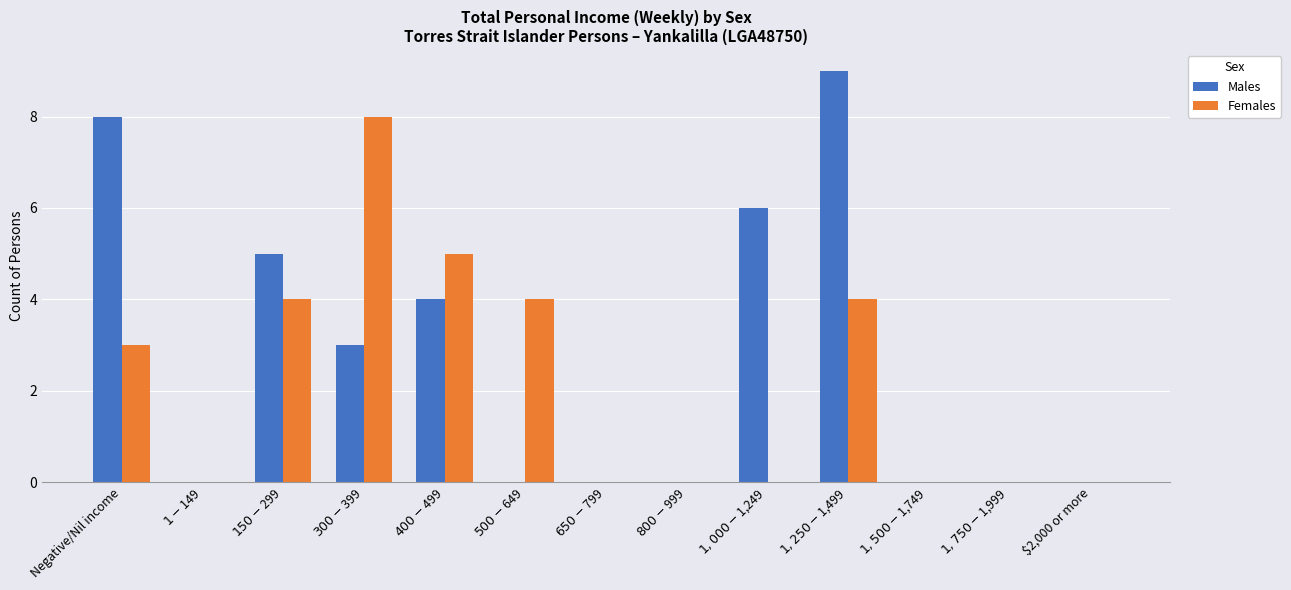

Which series has the largest total across all categories?

Males